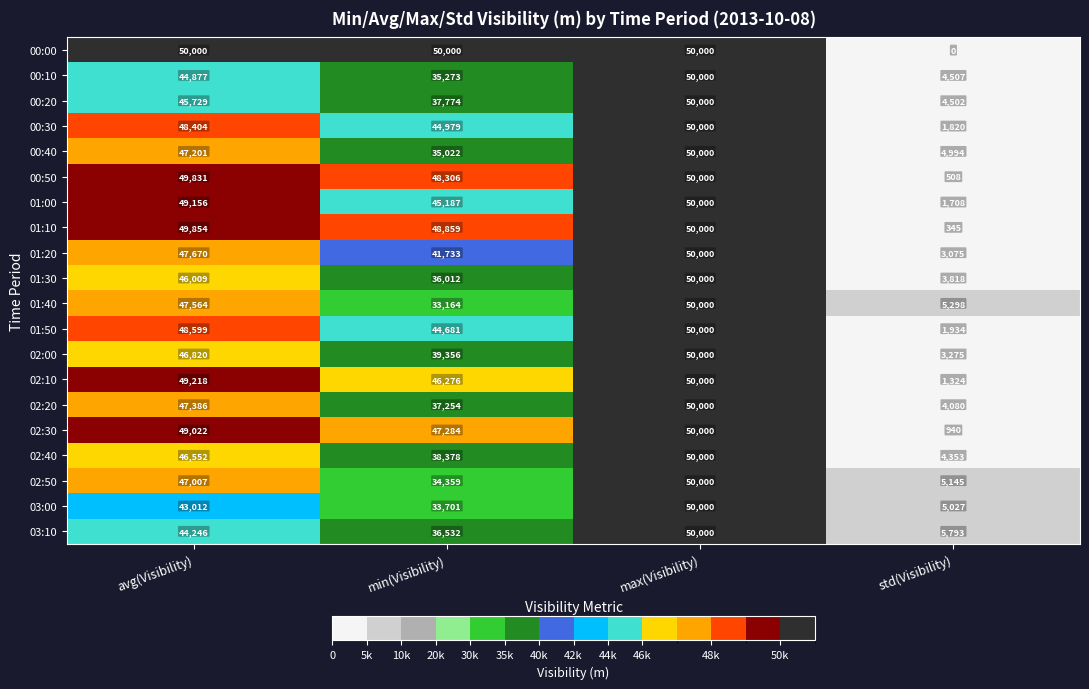

Is it true that 02:50 equals 31652 at avg(Visibility)?

False